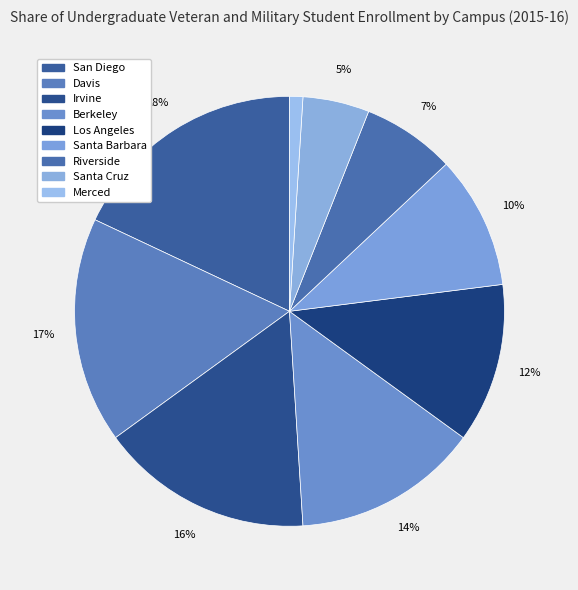

Is there any slice that represents more than half of the pie?

No